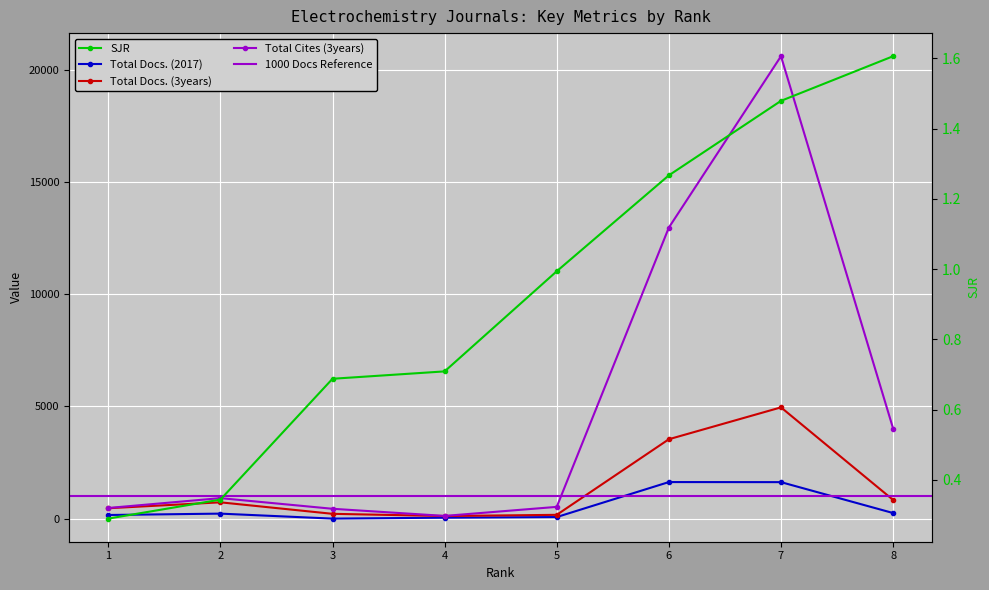

Rank the series at 5 from highest to lowest value.

Total Cites (3years), Total Docs. (3years), Total Docs. (2017), SJR